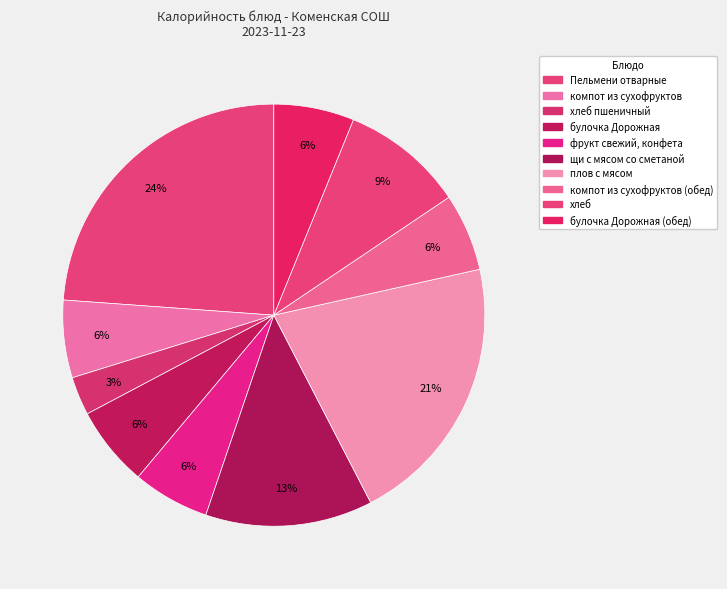

To the nearest percent, what is the difference between the фрукт свежий, конфета and хлеб пшеничный slice percentages?

3%